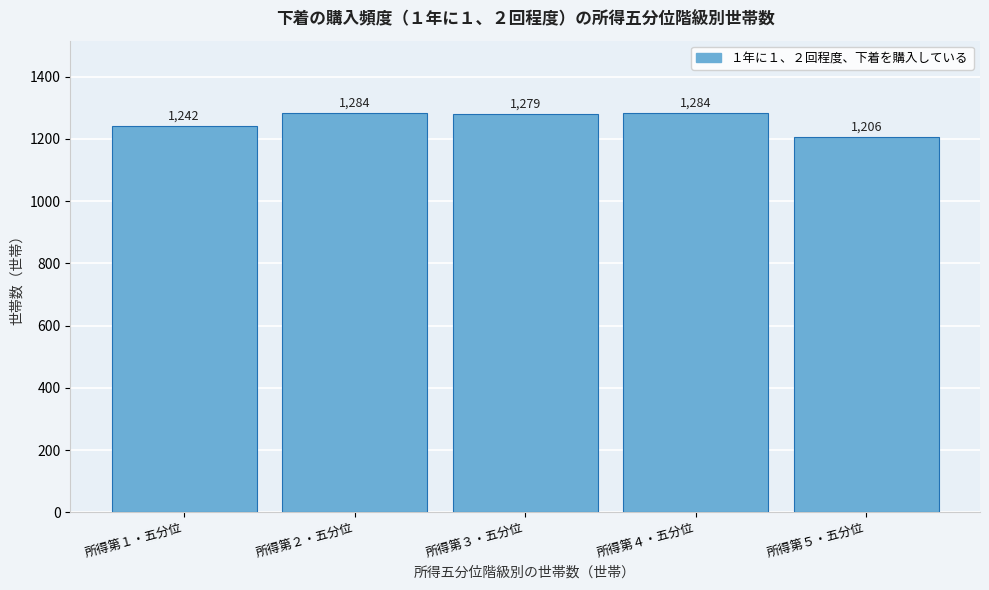

Reading left to right, what are all the values shown in this chart?

所得第１・五分位=1242	所得第２・五分位=1284	所得第３・五分位=1279	所得第４・五分位=1284	所得第５・五分位=1206